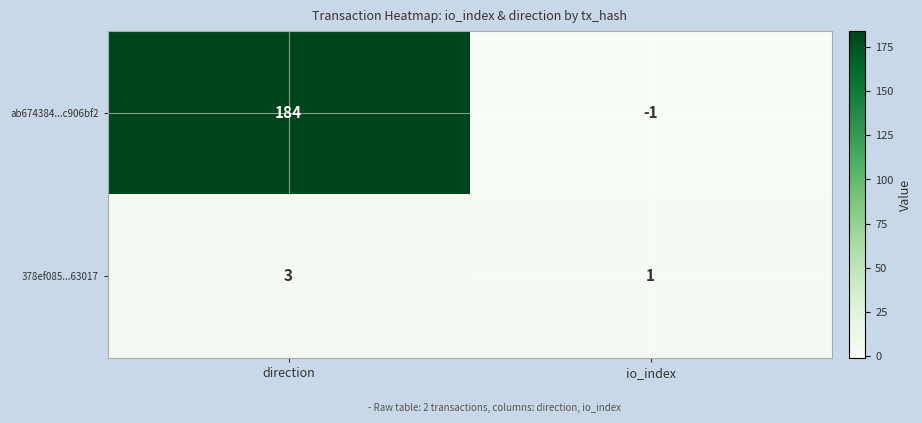

True or false: 378ef085...63017 has a value of 1 at io_index.

True